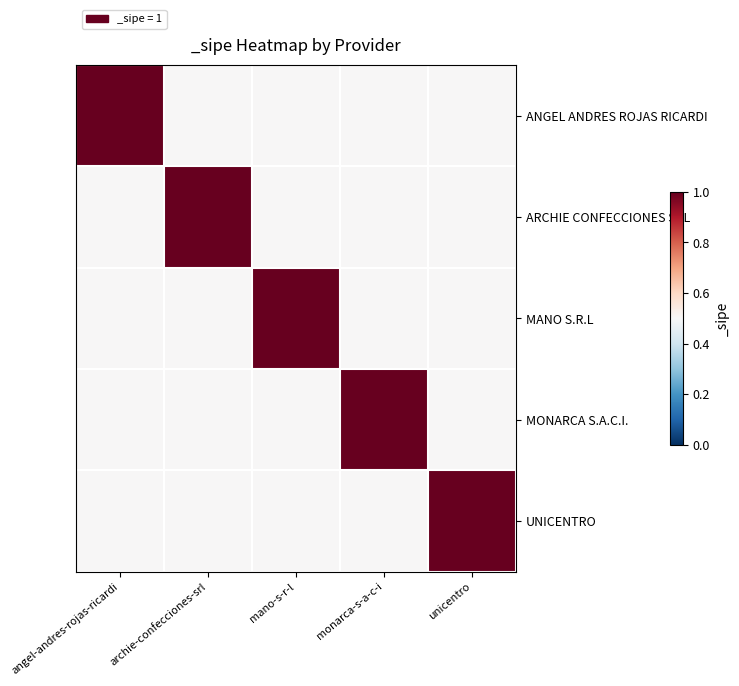

Which category has the highest value across all series?

angel-andres-rojas-ricardi